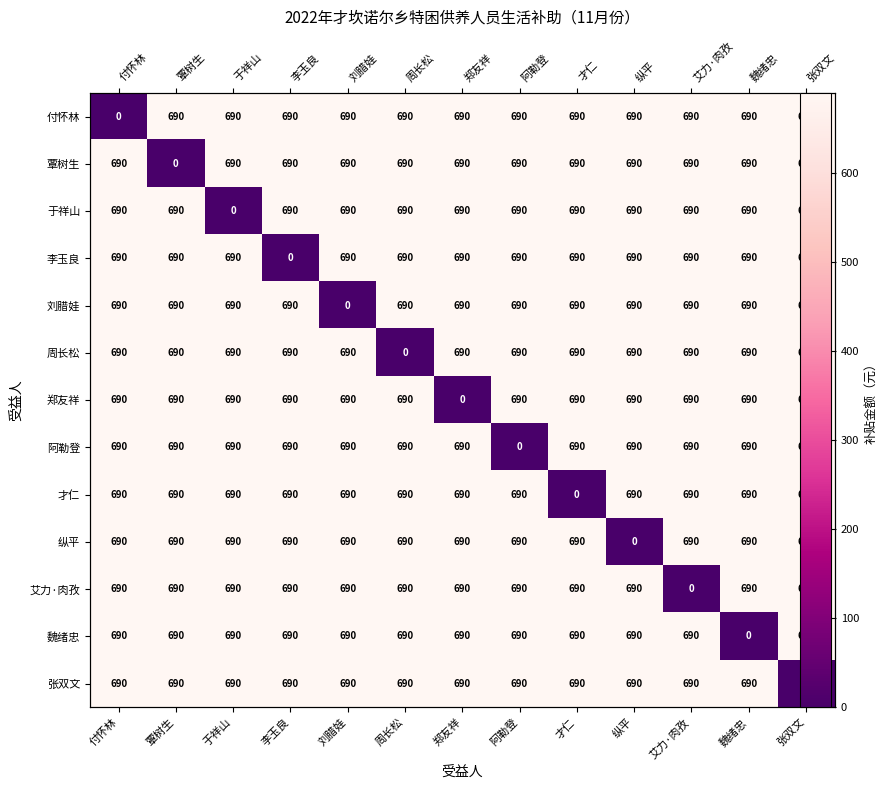

Between 阿勒登 and 纵平, which series saw the biggest shift?

阿勒登